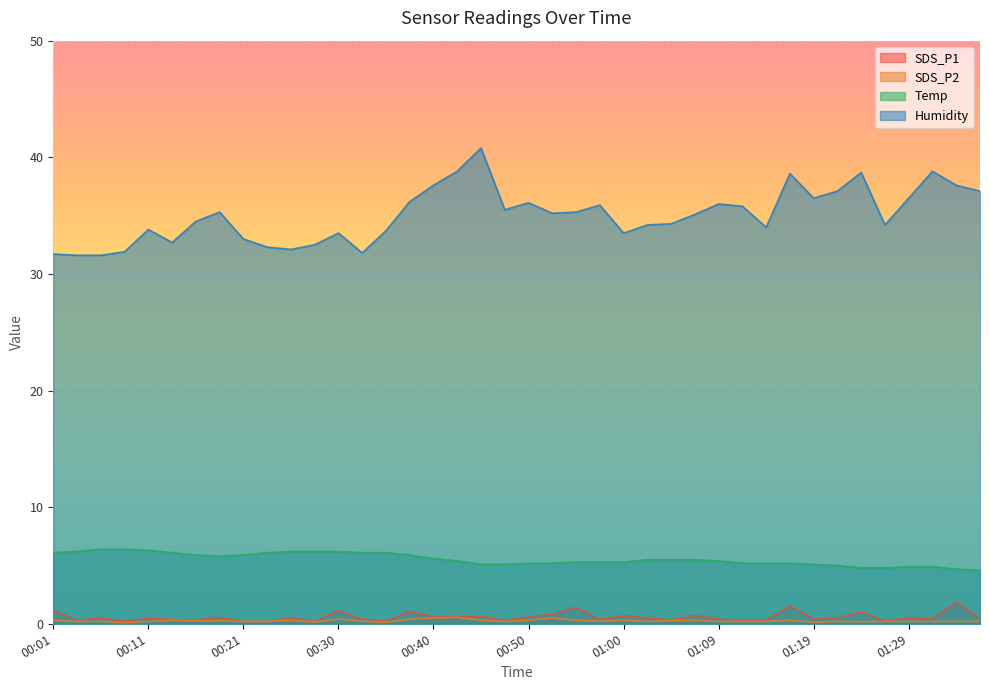

The Temp series shows 4.9 at 01:31. True or false?

True